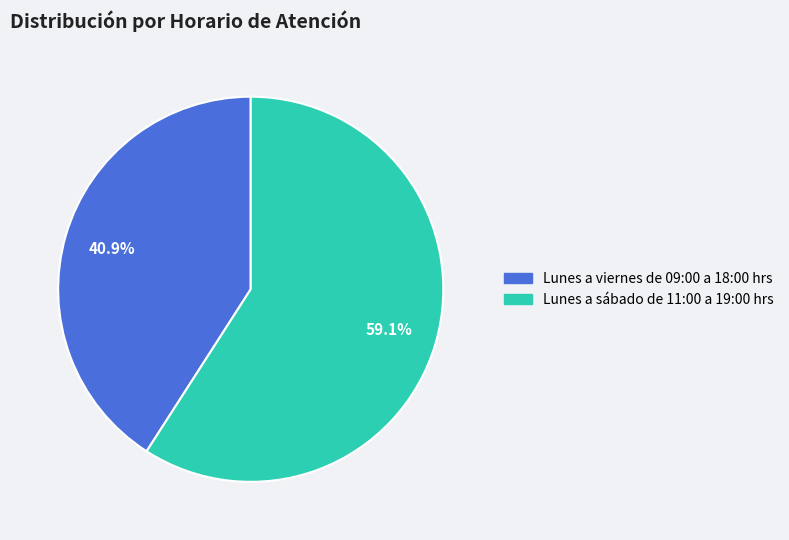

Is it true that Lunes a viernes de 09:00 a 18:00 hrs is 41% of the pie?

True